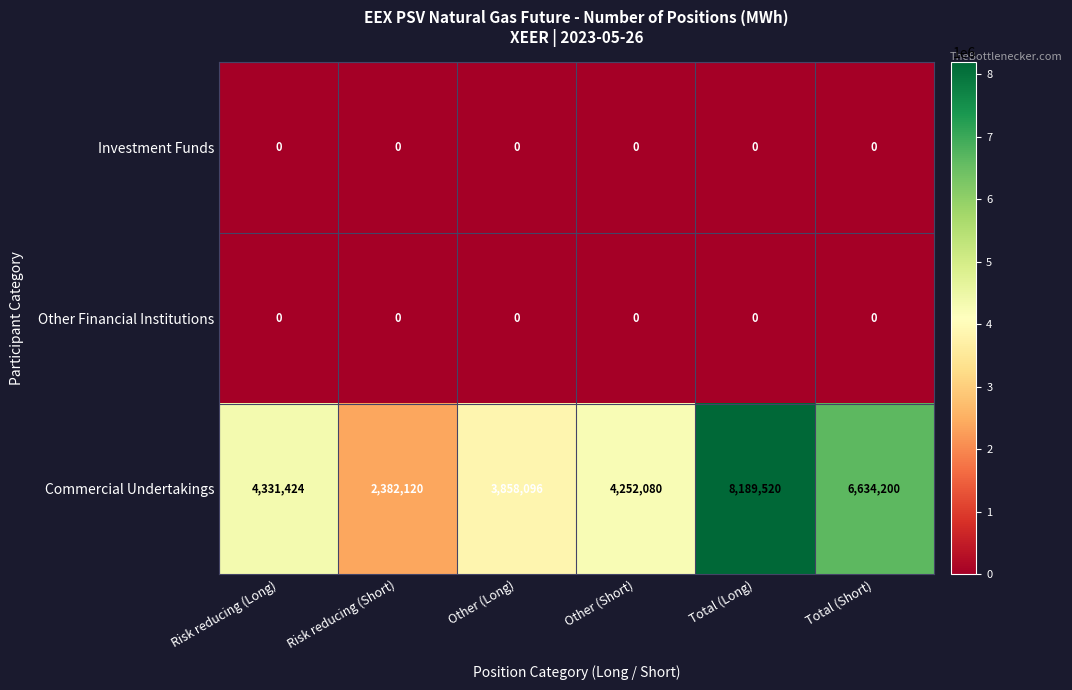

How many series are shown in this chart?

3